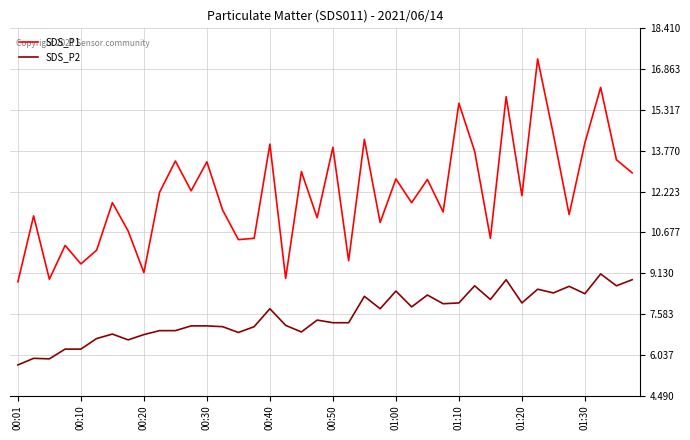

Rank the series by their maximum value, from highest to lowest.

SDS_P1, SDS_P2